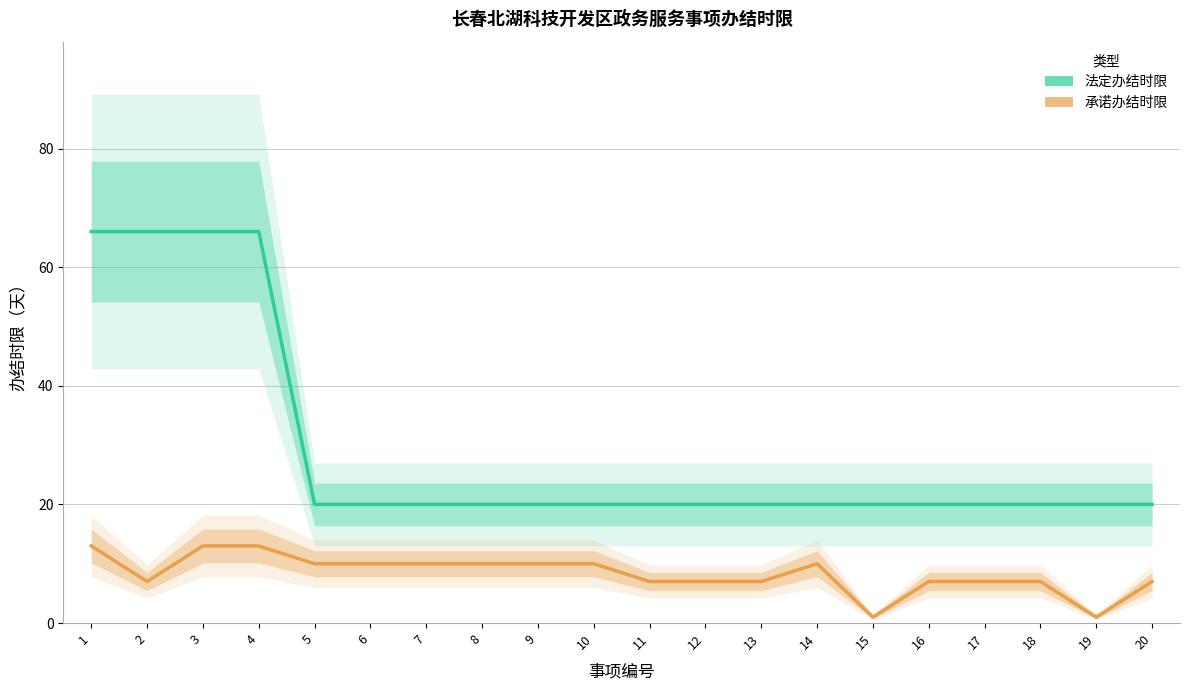

Reading left to right, what are all the values shown in this chart?

法定办结时限: 66	66	66	66	20	20	20	20	20	20	20	20	20	20	20	20	20	20	20	20
承诺办结时限: 13	7	13	13	10	10	10	10	10	10	7	7	7	10	1	7	7	7	1	7